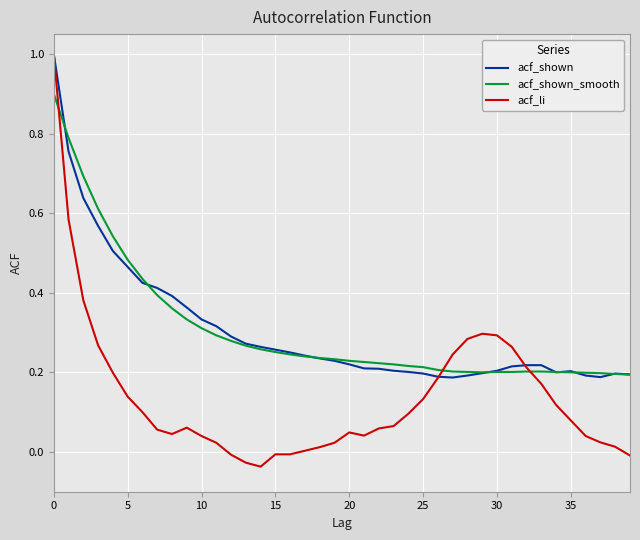

Which series has the widest spread of values?

acf_li